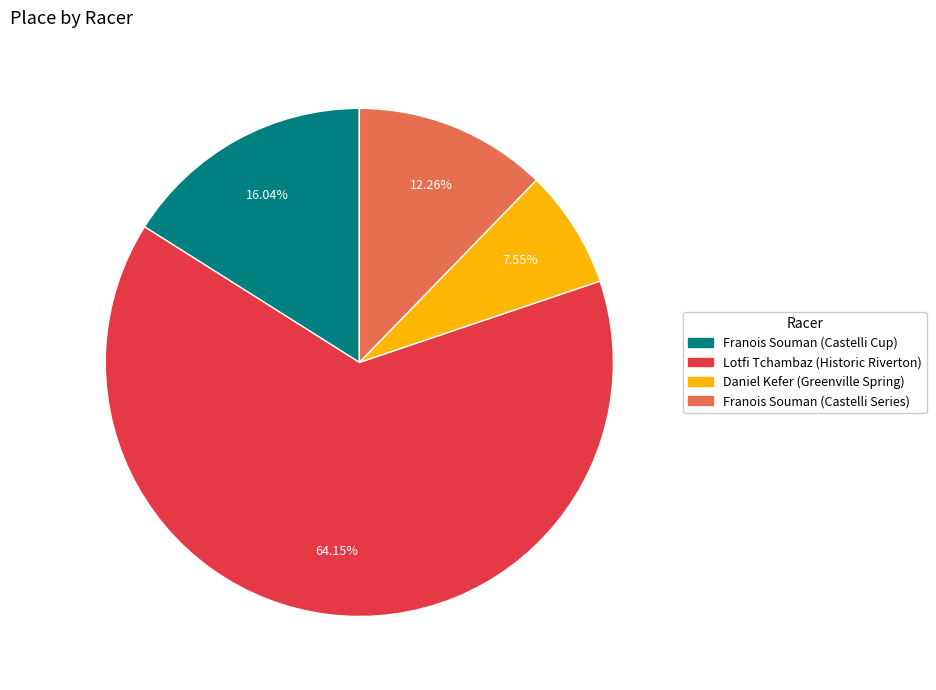

Is it true that Franois Souman (Castelli Cup) is 16% of the pie?

True